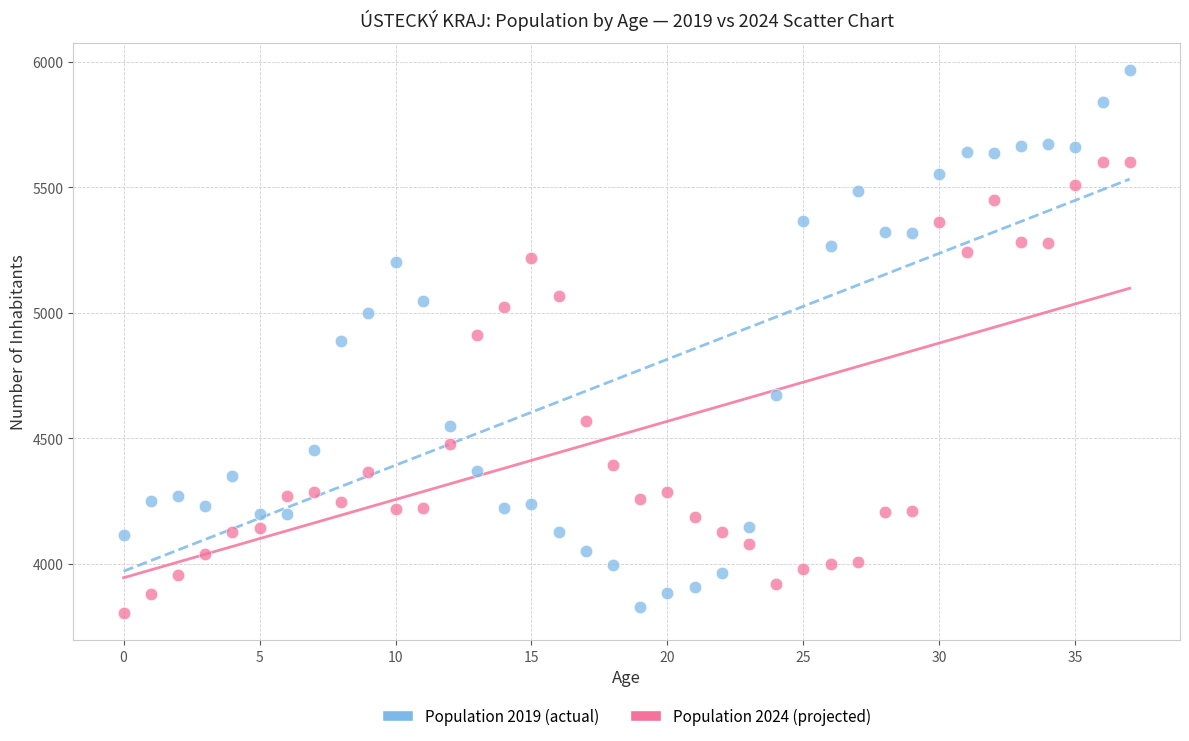

Which series contains the highest Y value?

Population 2019 (actual)